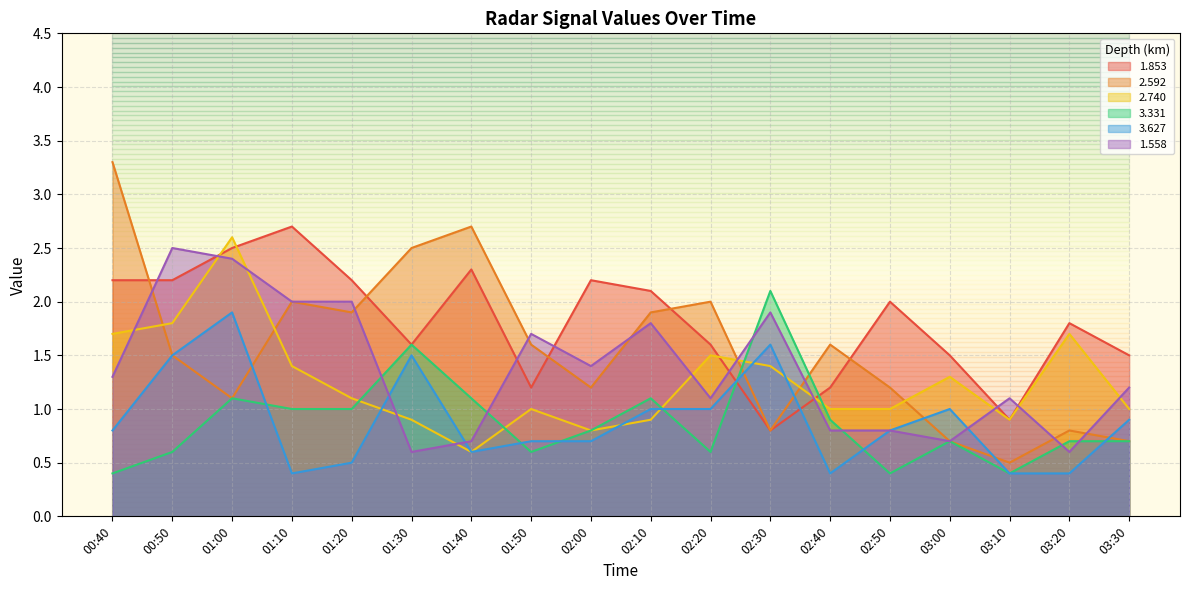

What is the value of the 1.853 point at the 6th from the left?

1.6